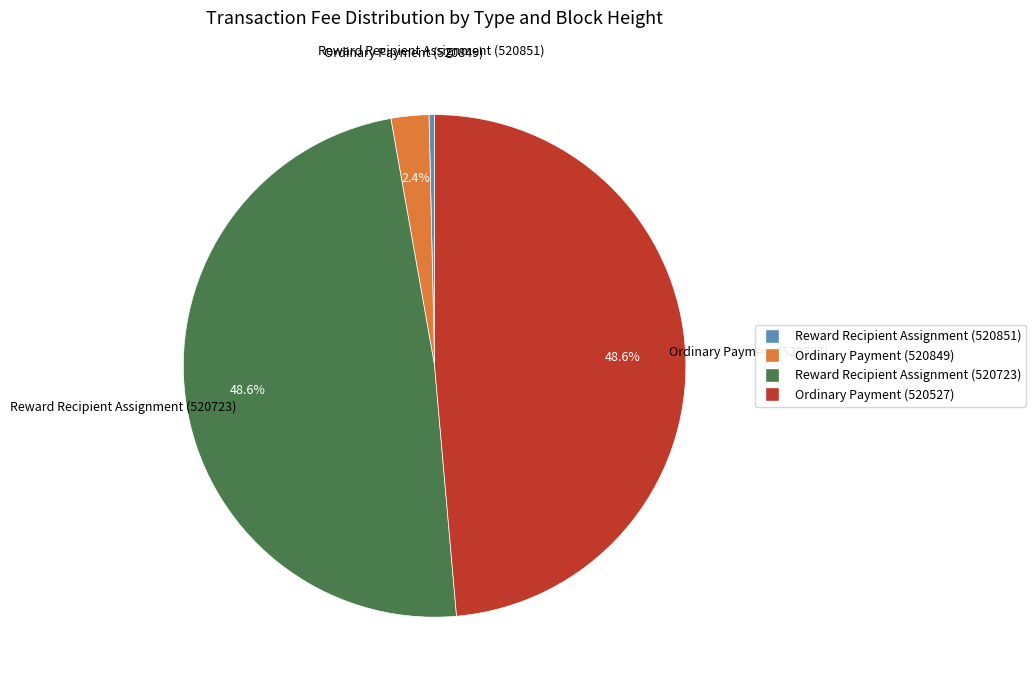

Which category has the smallest portion of the pie?

Reward Recipient Assignment (520851)